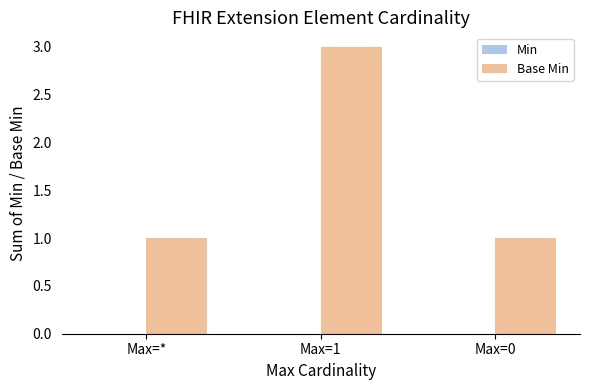

What is the maximum value shown in the chart?

3